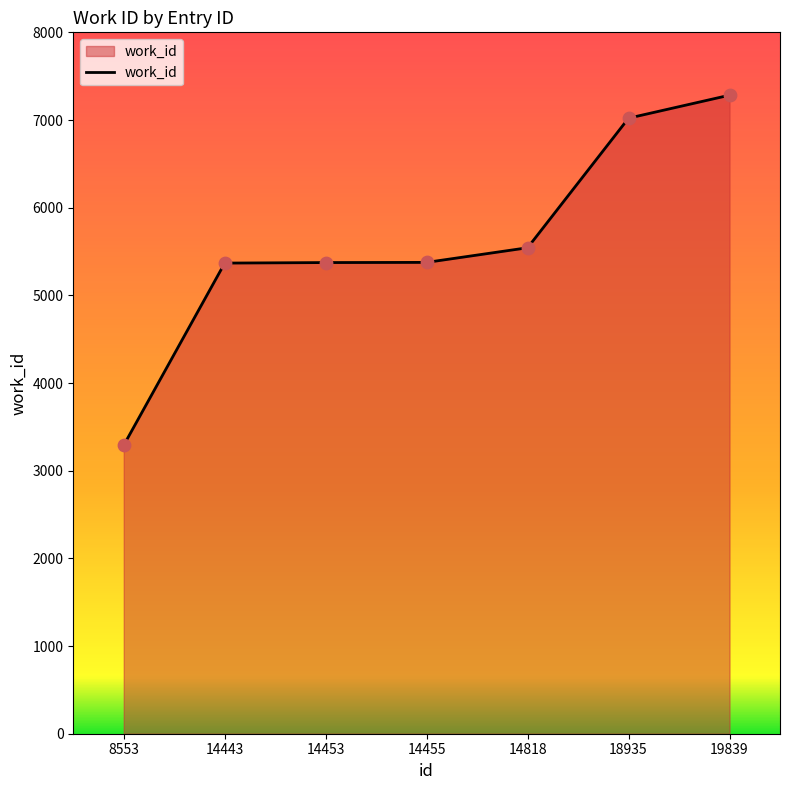

Which has a higher value, 14443 or 8553?

14443